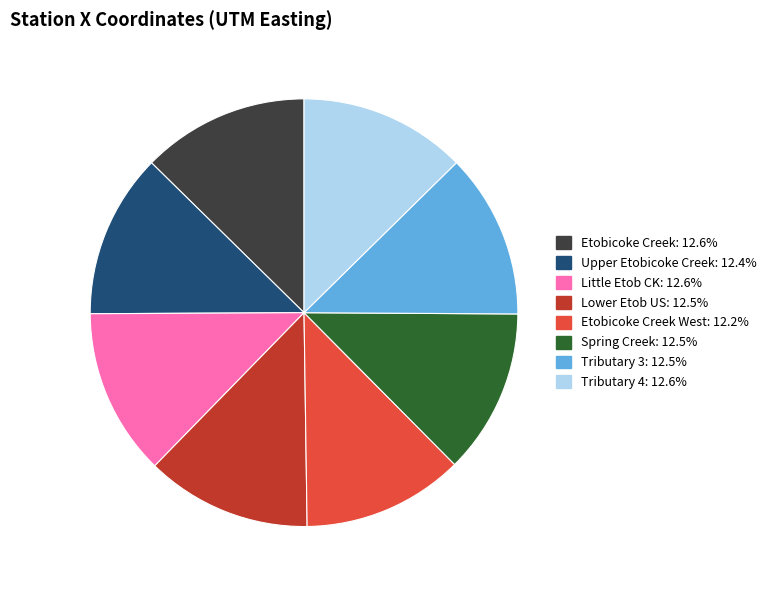

Is there a majority slice in this chart?

No